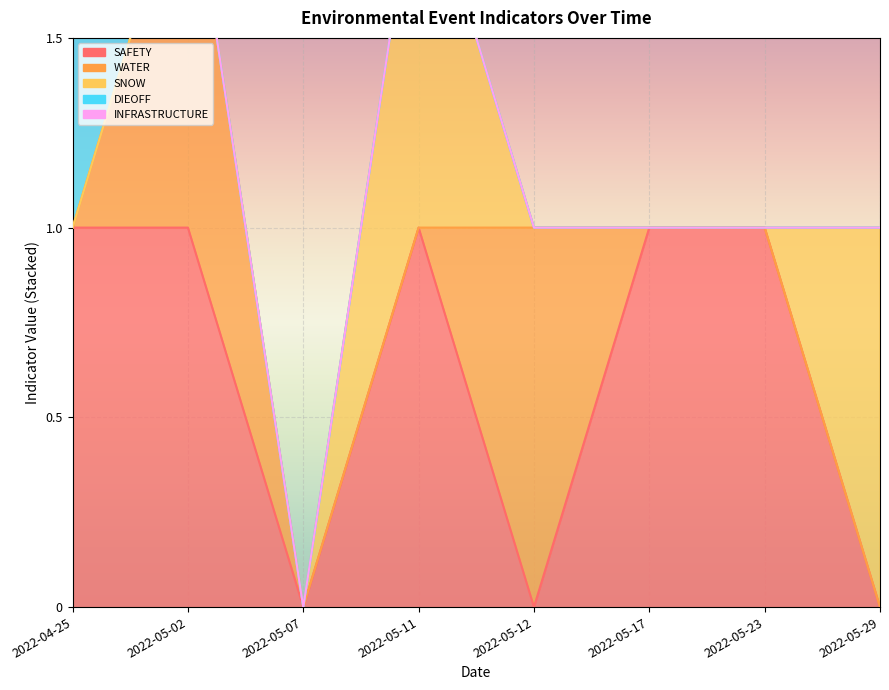

Reading left to right, what are all the values shown in this chart?

SAFETY: 1	1	0	1	0	1	1	0
WATER: 0	1	0	0	1	0	0	0
SNOW: 0	0	0	1	0	0	0	1
DIEOFF: 1	0	0	0	0	0	0	0
INFRASTRUCTURE: 0	0	0	0	0	0	0	0